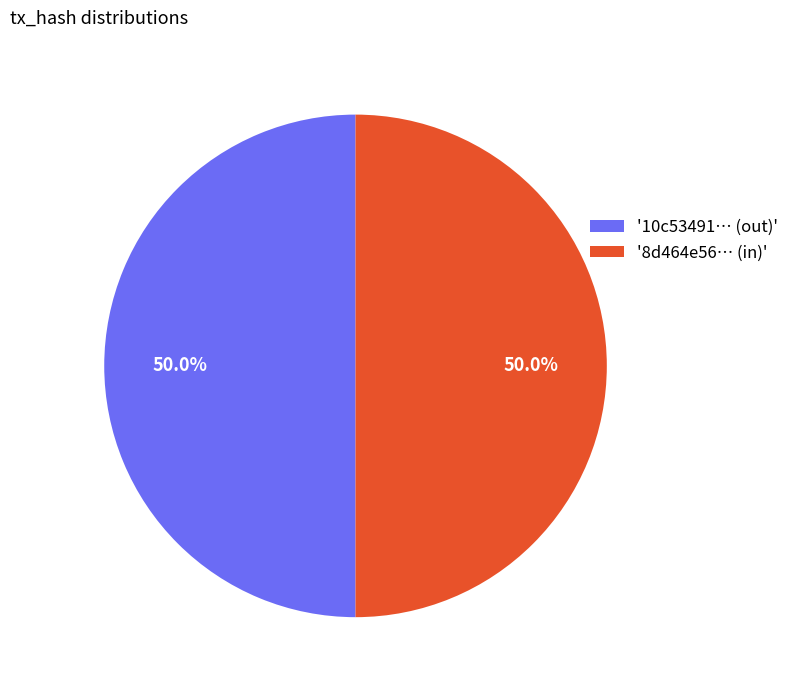

How many slices are in this pie chart?

2